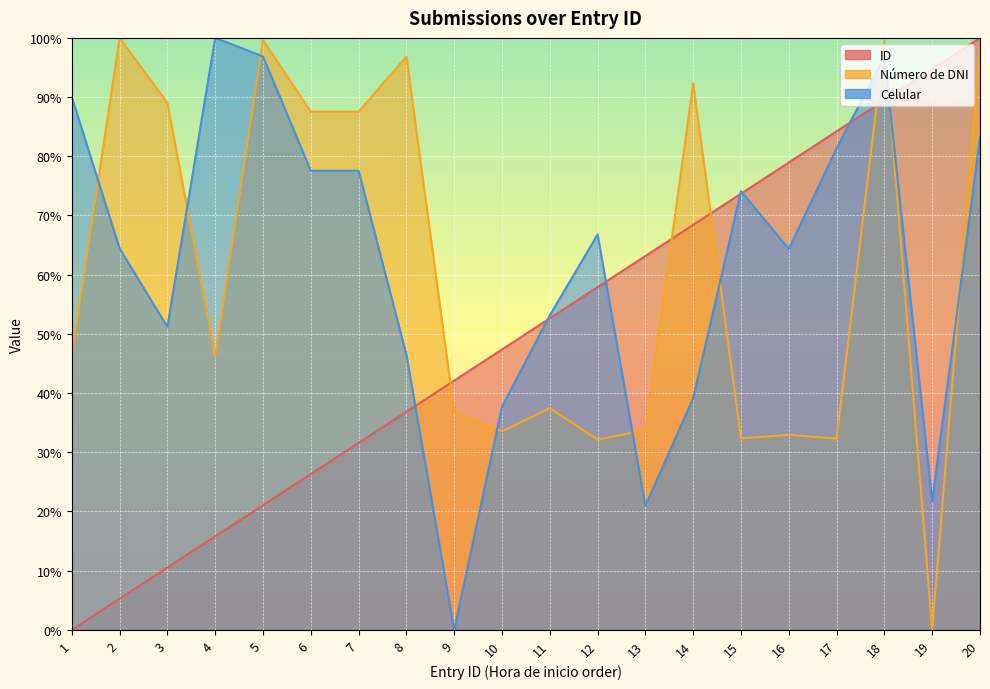

At which category does Número de DNI reach its first local peak?

2